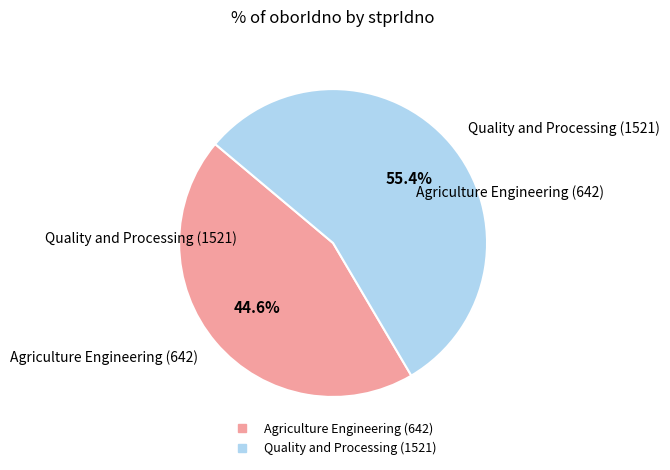

Is there a majority slice in this chart?

Yes